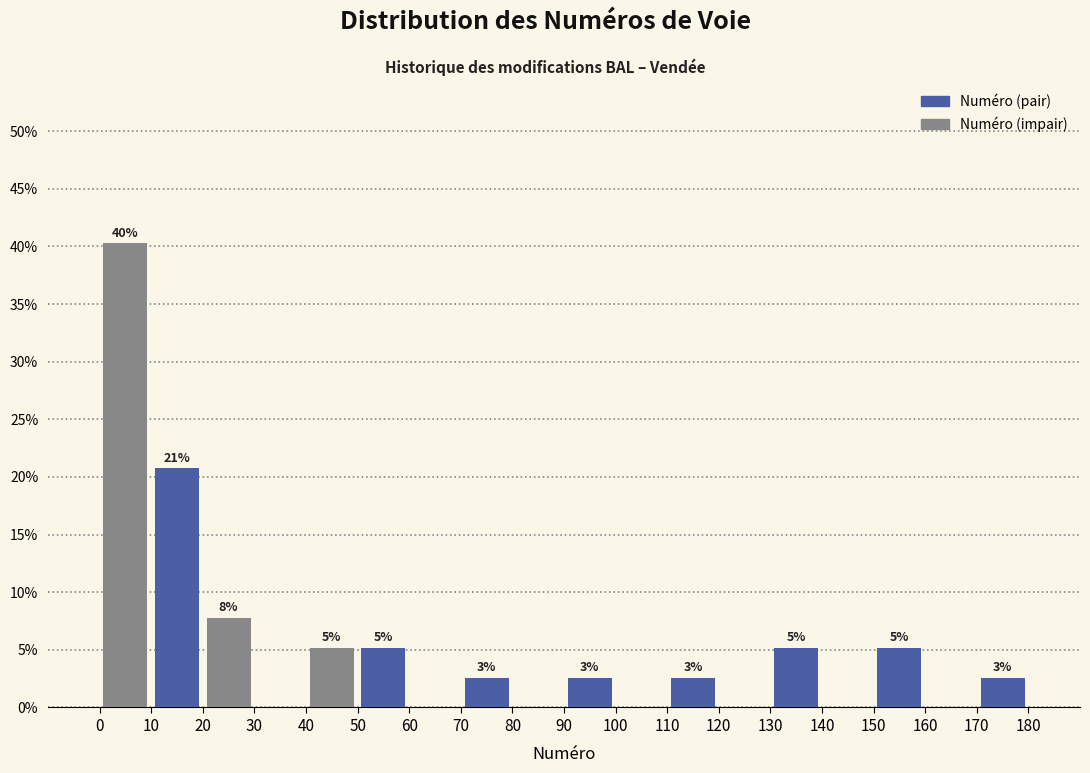

How many groups of bars are there?

9